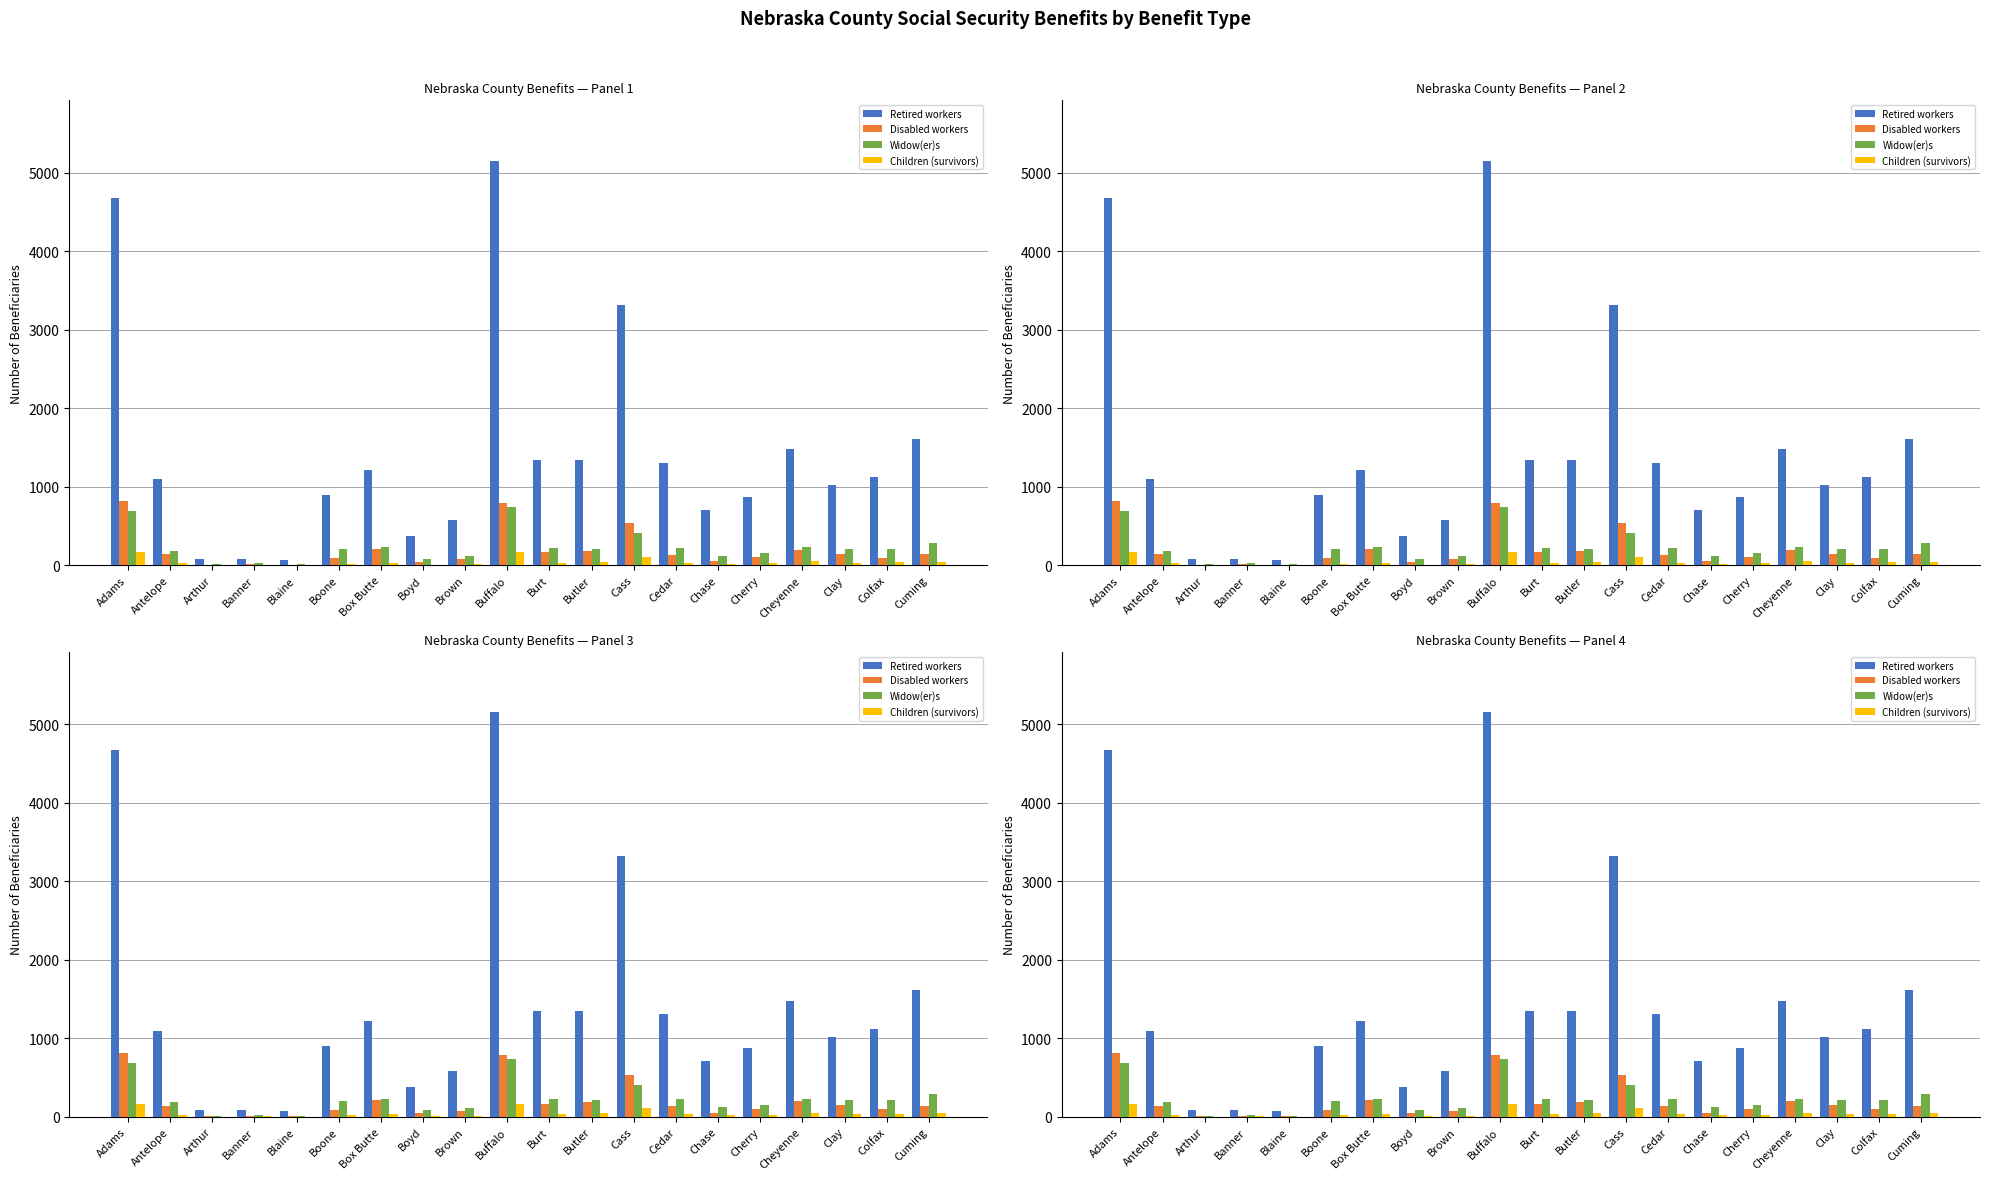

The Retired workers series shows 807 at Cheyenne. True or false?

False